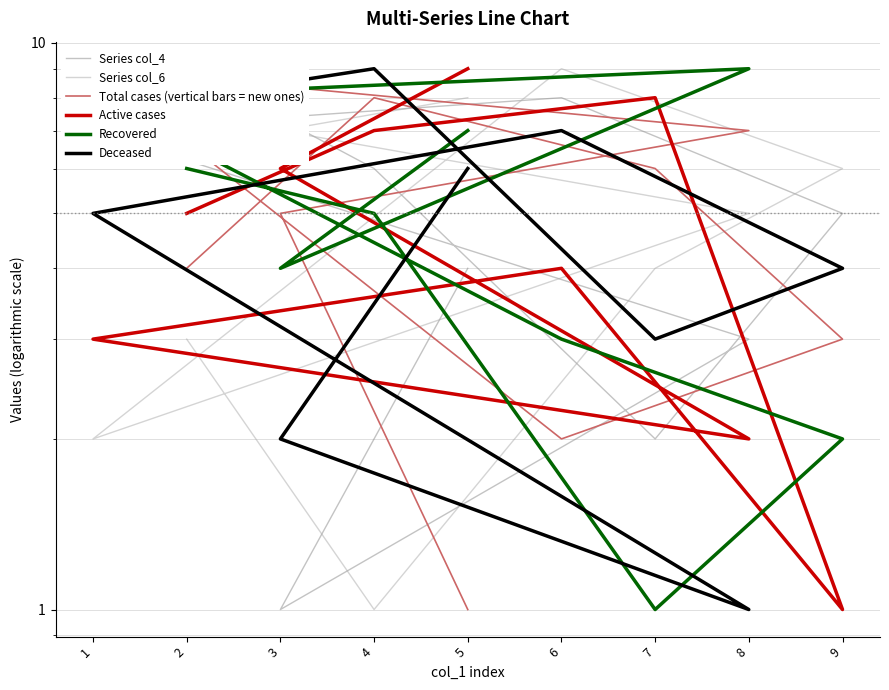

Where do Active cases and Total cases (vertical bars = new ones) first cross each other?

2 and 4